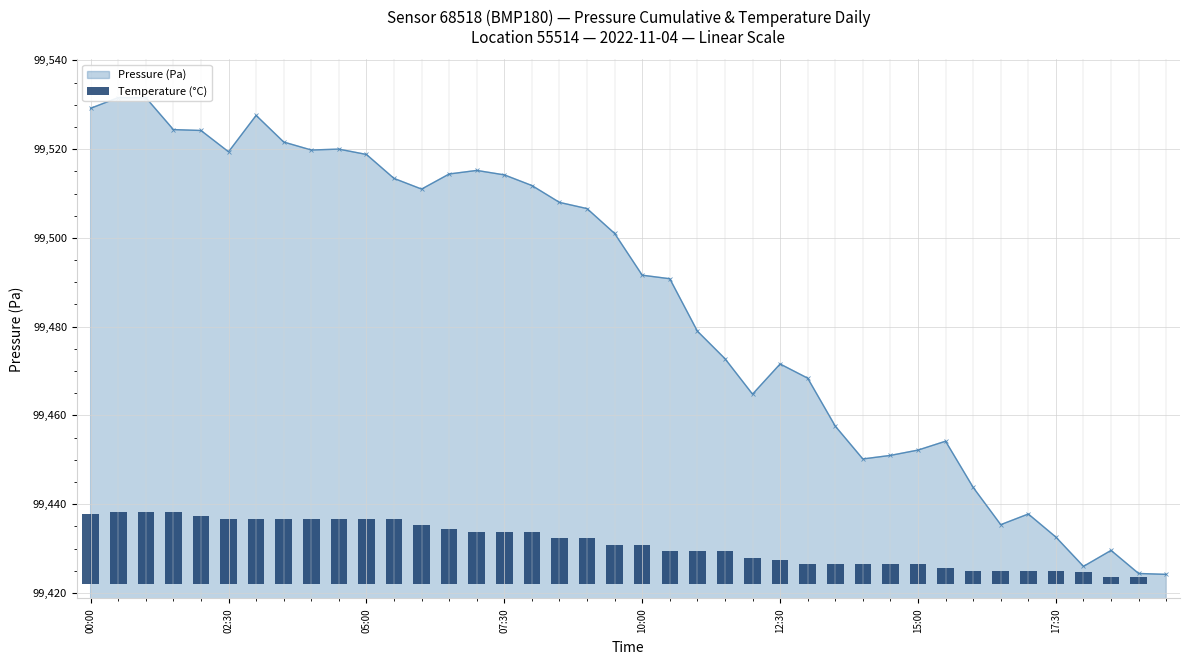

Which has a higher value, 10 or 38?

10